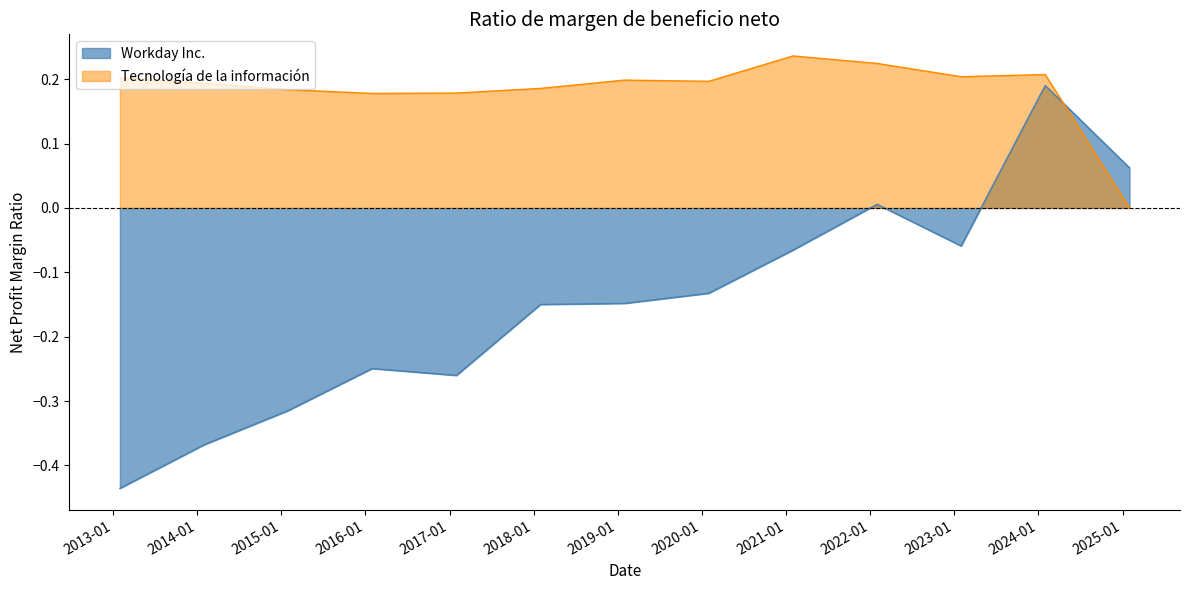

What is the greatest value displayed?

0.2